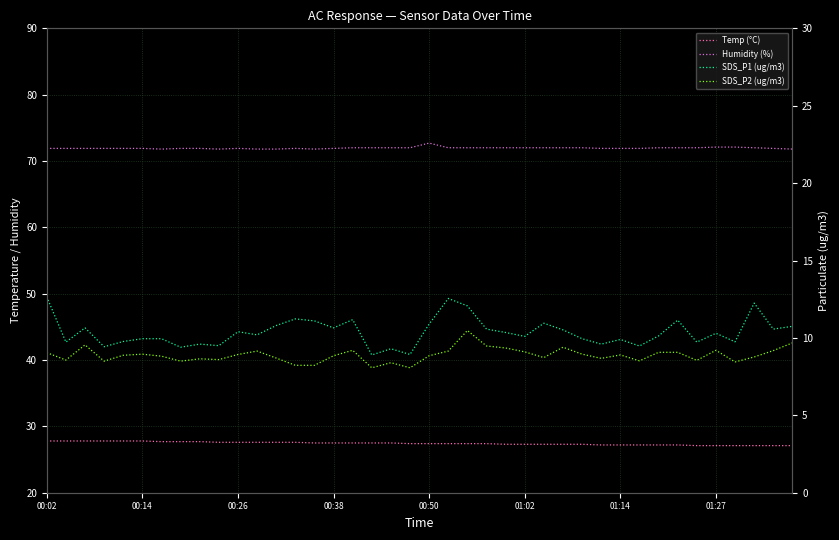

The value of SDS_P2 (ug/m3) at 00:50 is 4.6. True or false?

False